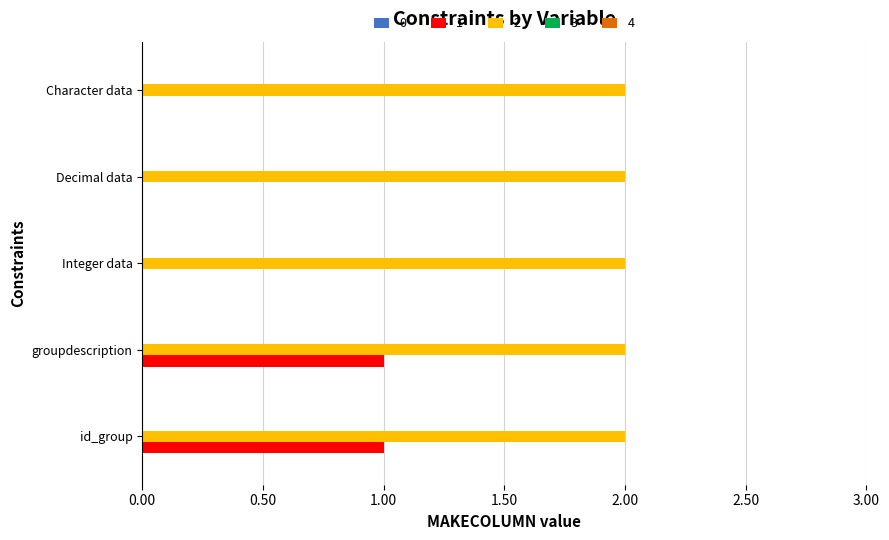

The 2 series shows 2 at Character data. True or false?

True